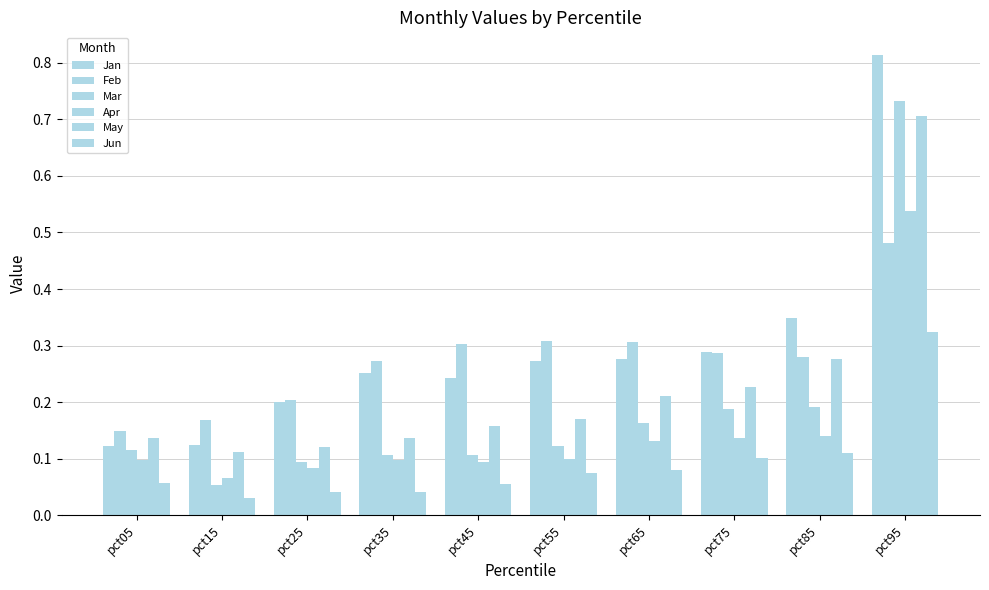

How many groups of bars are there?

10